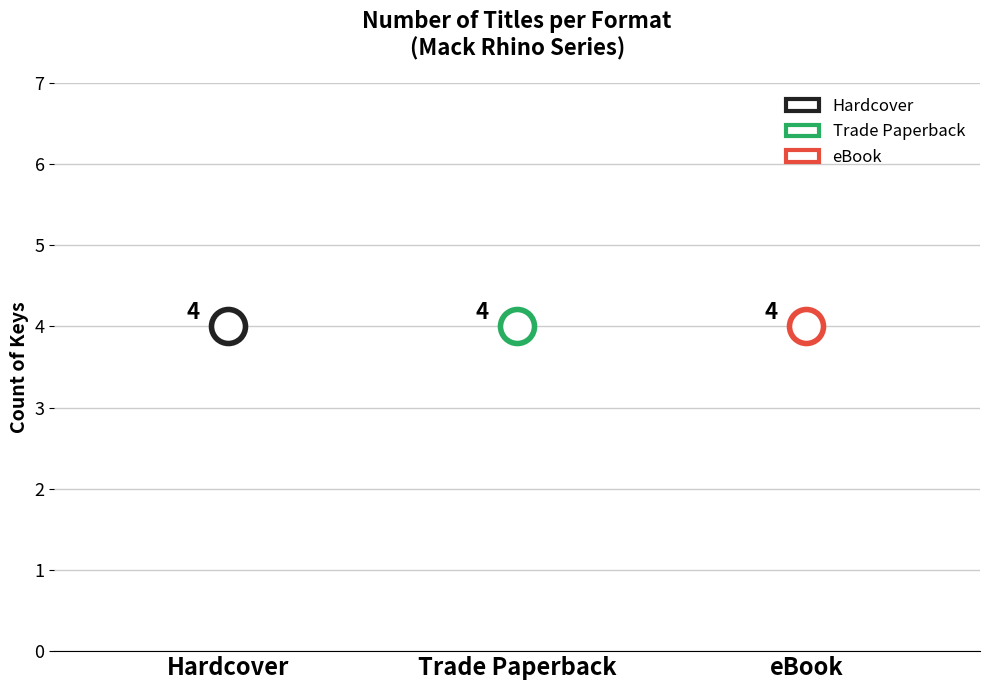

Which series contains the highest Y value?

Hardcover